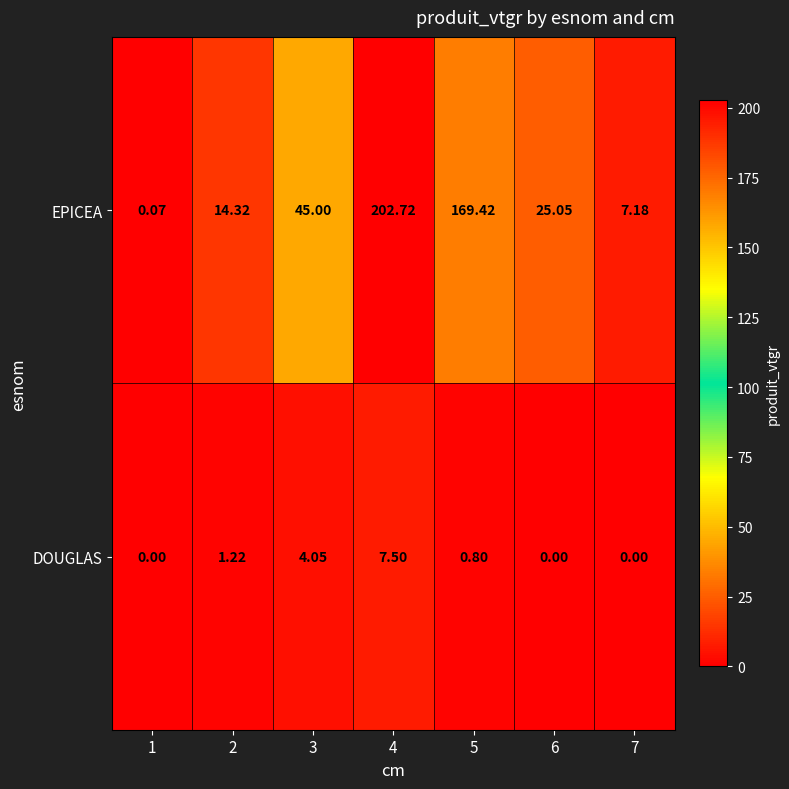

What is the total value across all series at 4?

210.2